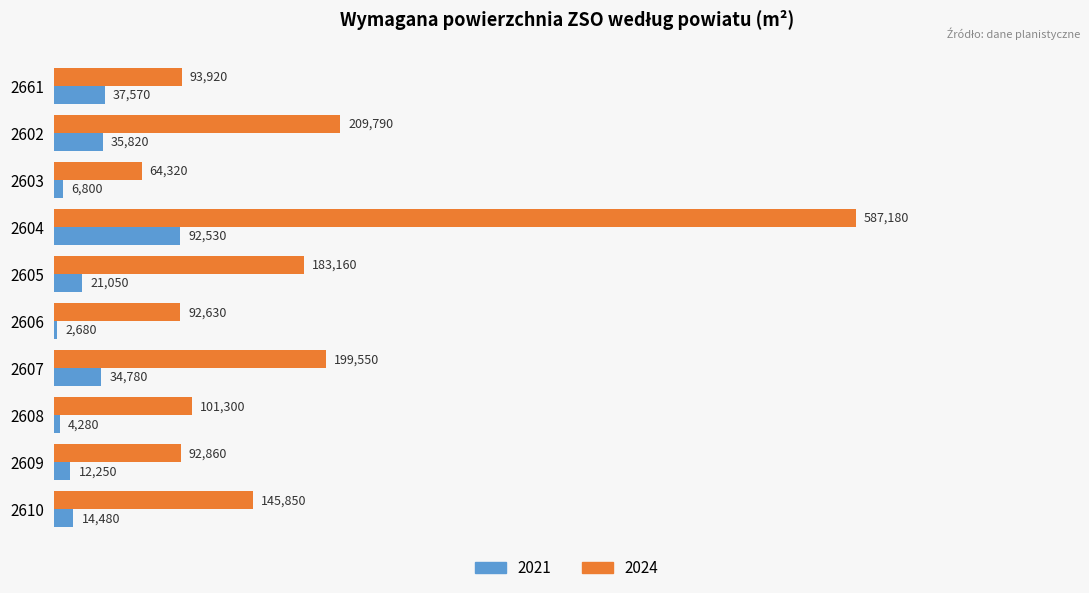

Is it true that 2021 equals 54756 at 2604?

False